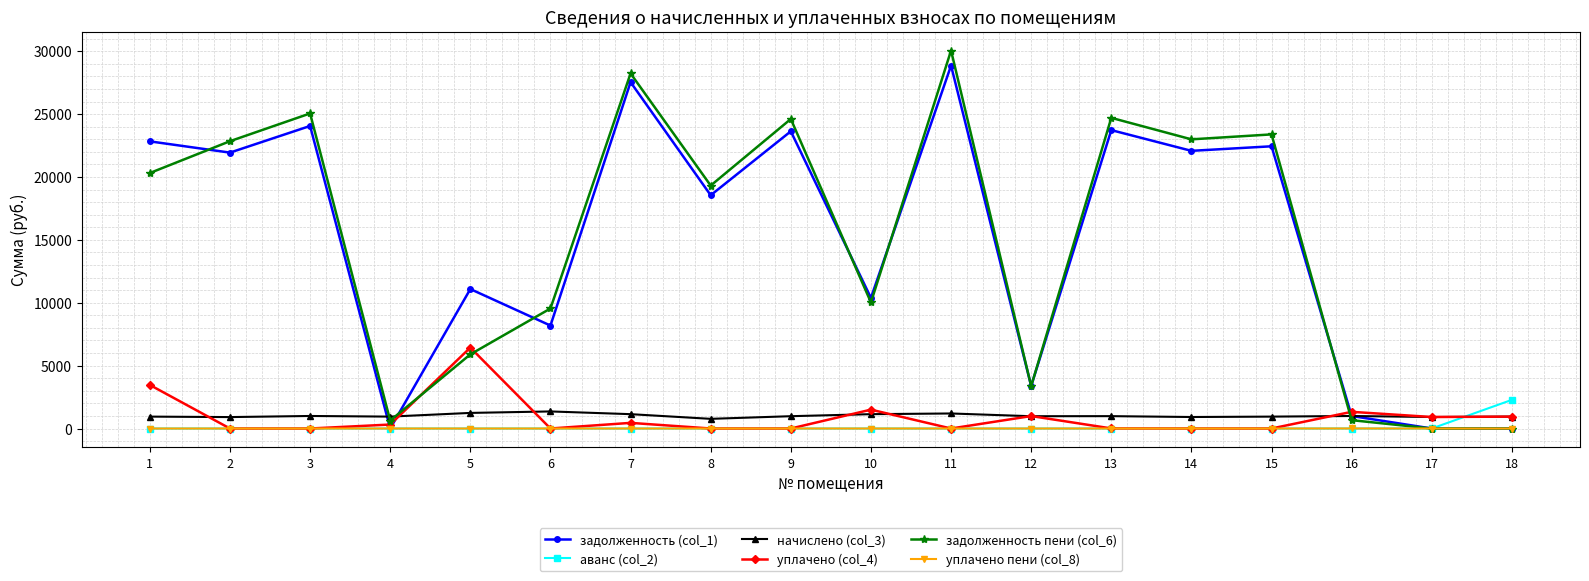

Is the value of задолженность пени (col_6) at 16 greater than the value of начислено (col_3) at 16?

No